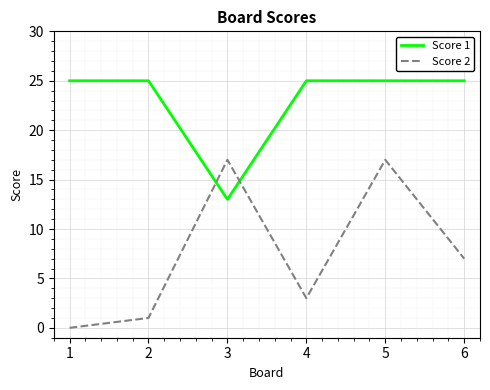

At which category is the sum across all series the highest?

5